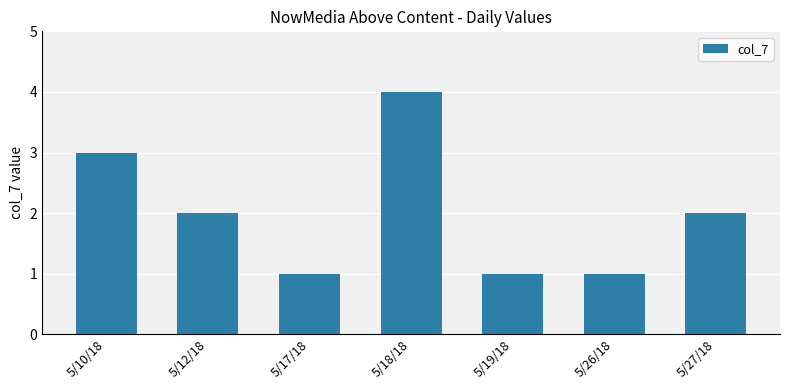

What is the label of the 6th bar from the right?

5/12/18